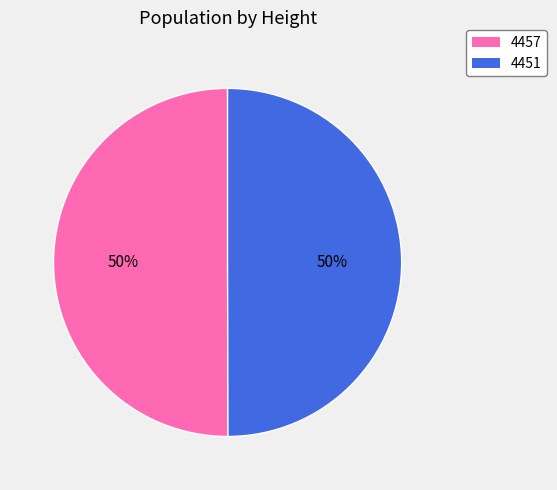

Is it true that 4451 is 37% of the pie?

False